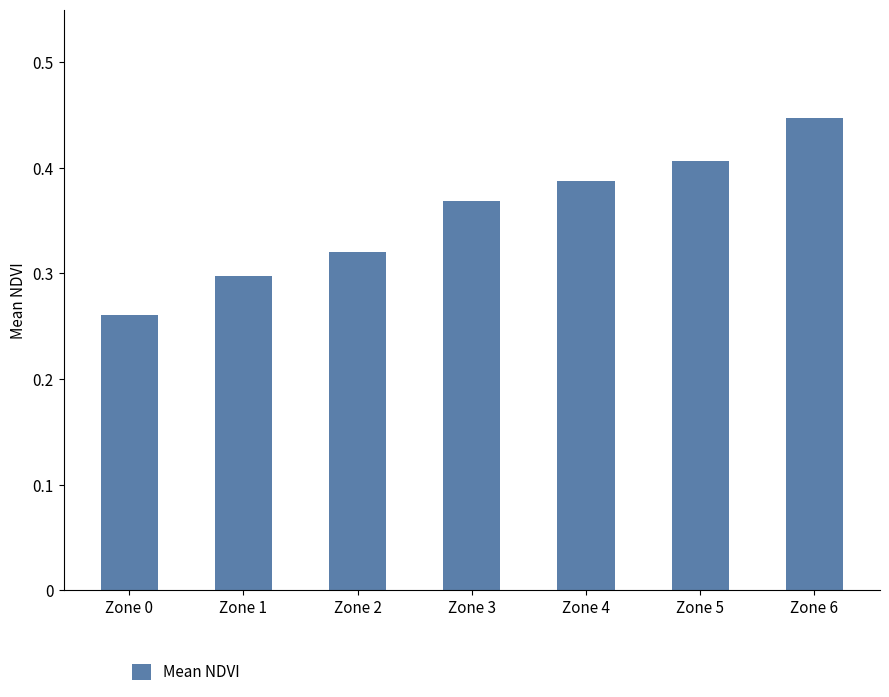

What is the sum of all values?

2.5